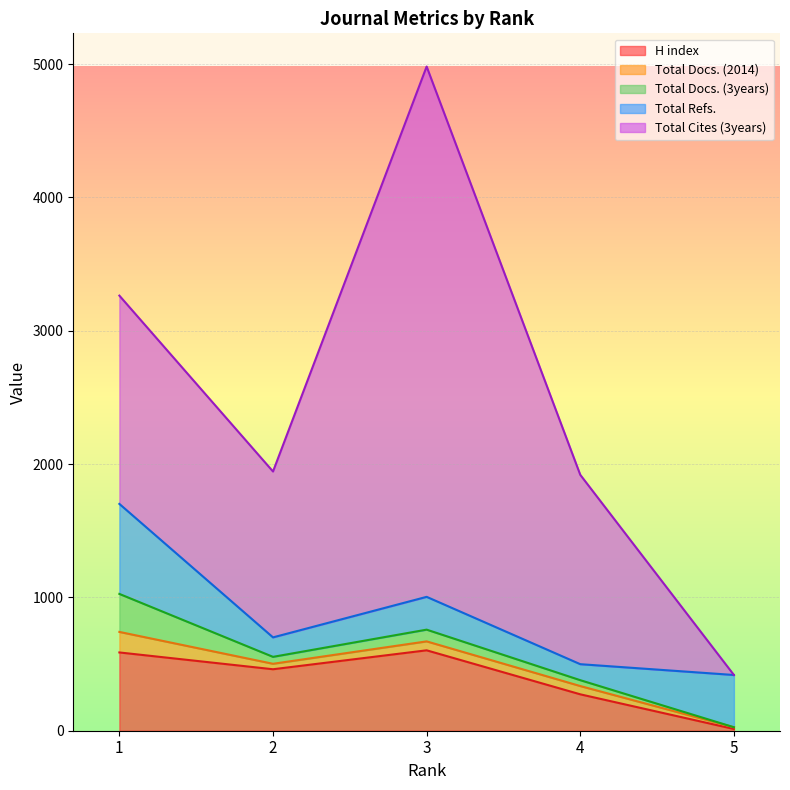

What is the spread (max minus min) of values at 4?

1376